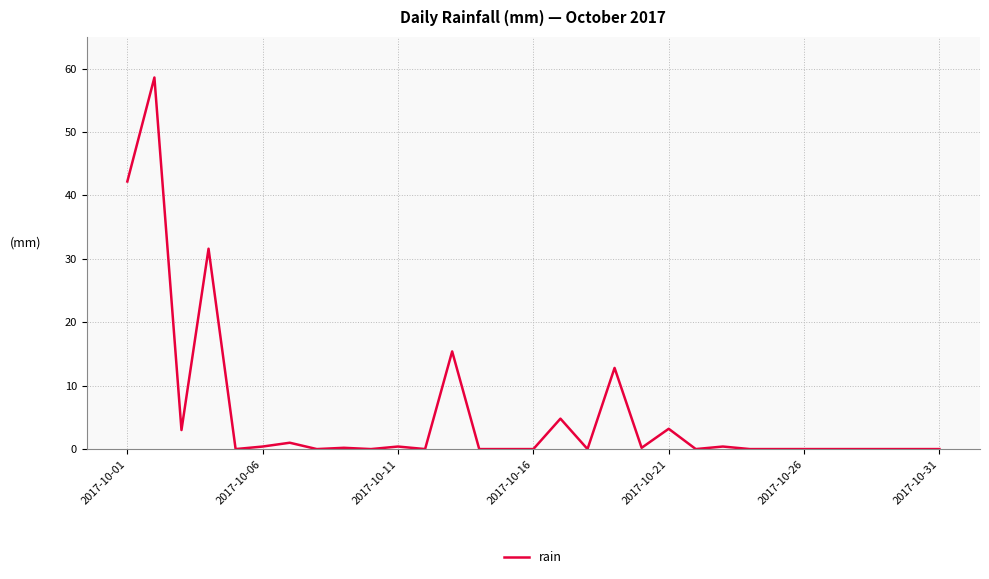

What is the greatest value displayed?

58.6